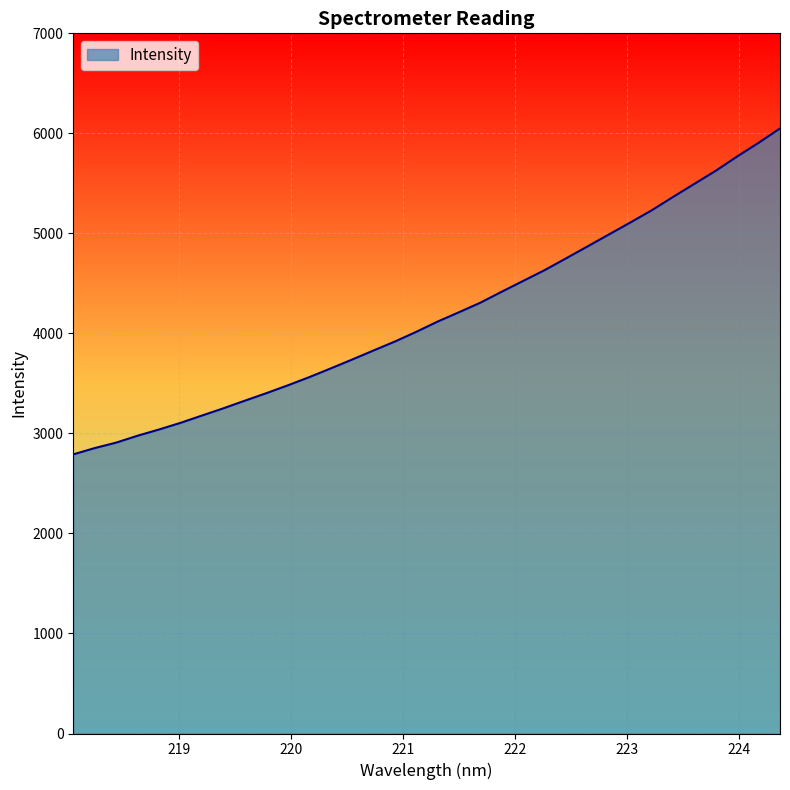

True or false: there are more than 2 points higher than both neighbors.

False